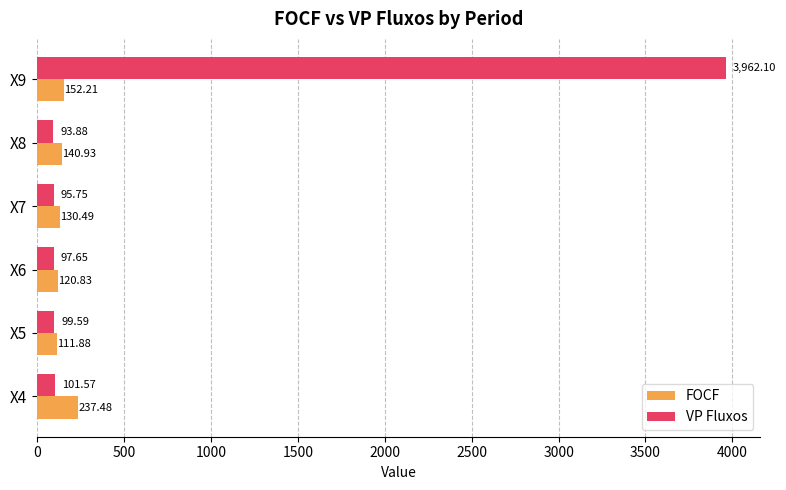

What is the sum of all FOCF values?

893.8